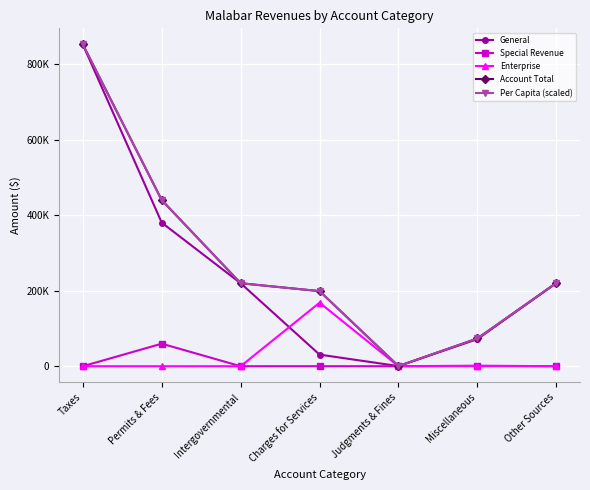

What are all the series names shown in the legend?

General, Special Revenue, Enterprise, Account Total, Per Capita (scaled)